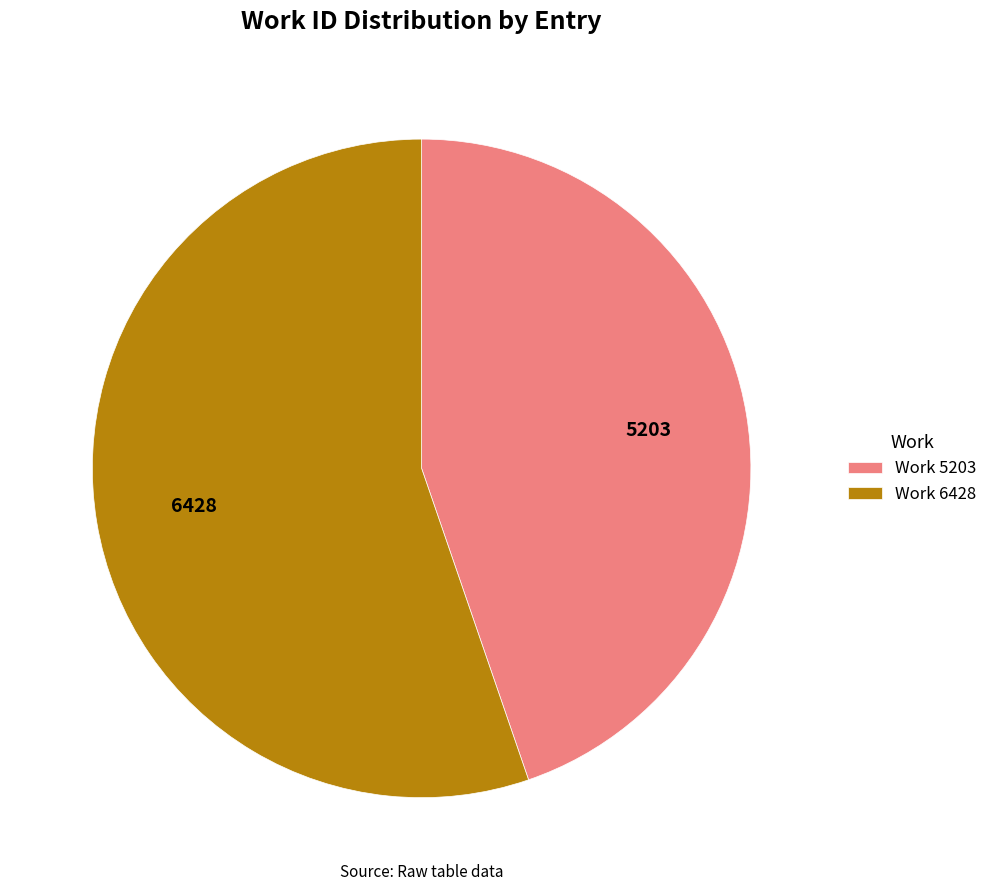

Which has a higher value, Work 5203 or Work 6428?

Work 6428